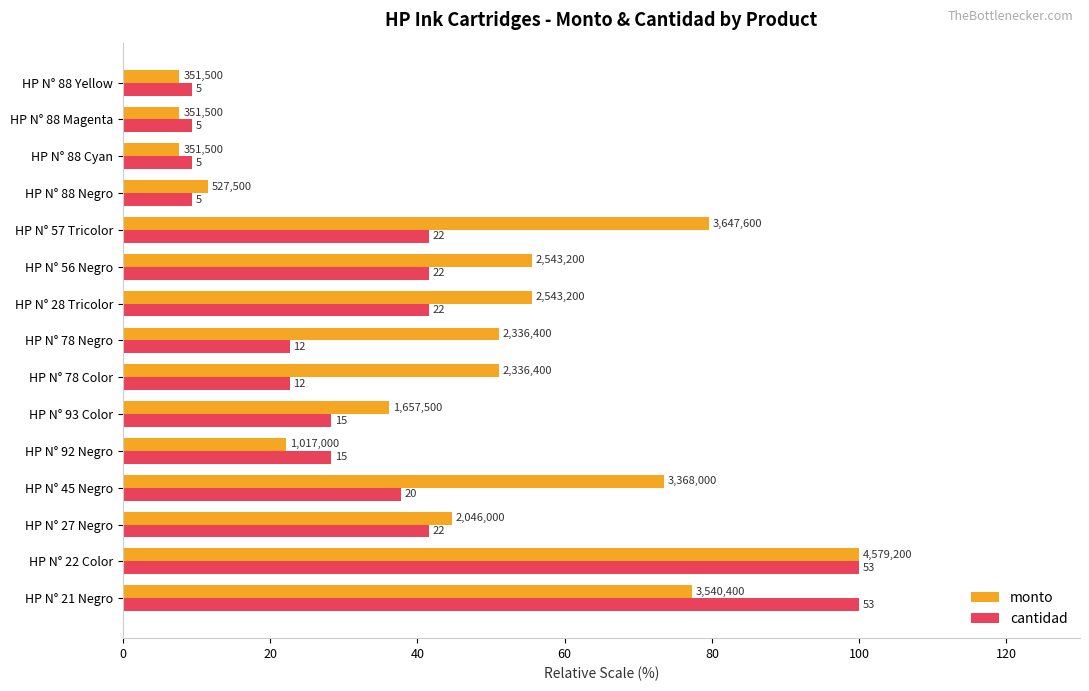

What are all the series names shown in the legend?

monto, cantidad